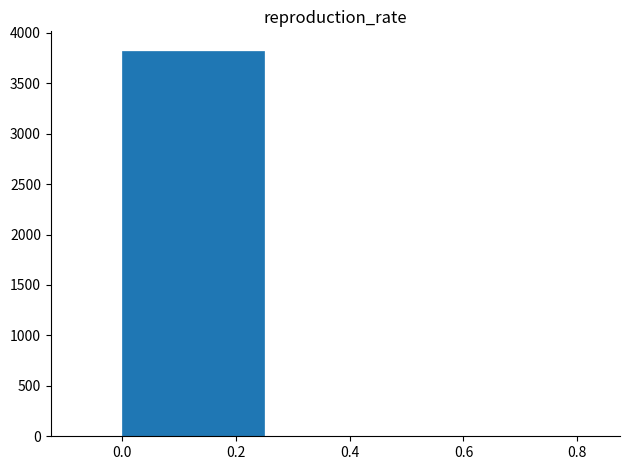

How tall is the bar that spans 0.00 to 0.25 on the x-axis? The values are not printed on the chart, so give them approximately, as read against the axis.

3800